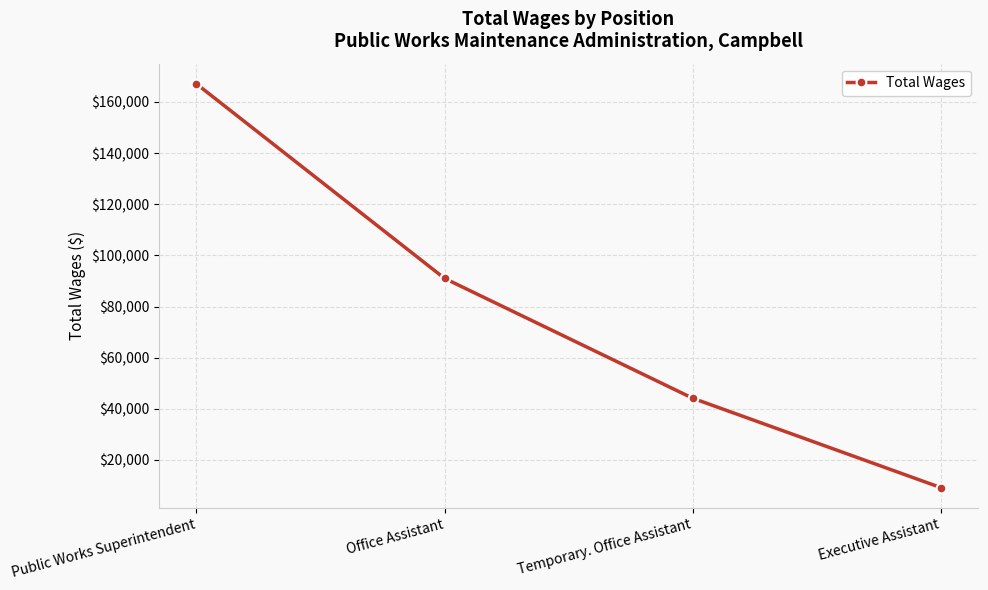

Reading left to right, what are all the values shown in this chart?

167101	91034	44168	9217